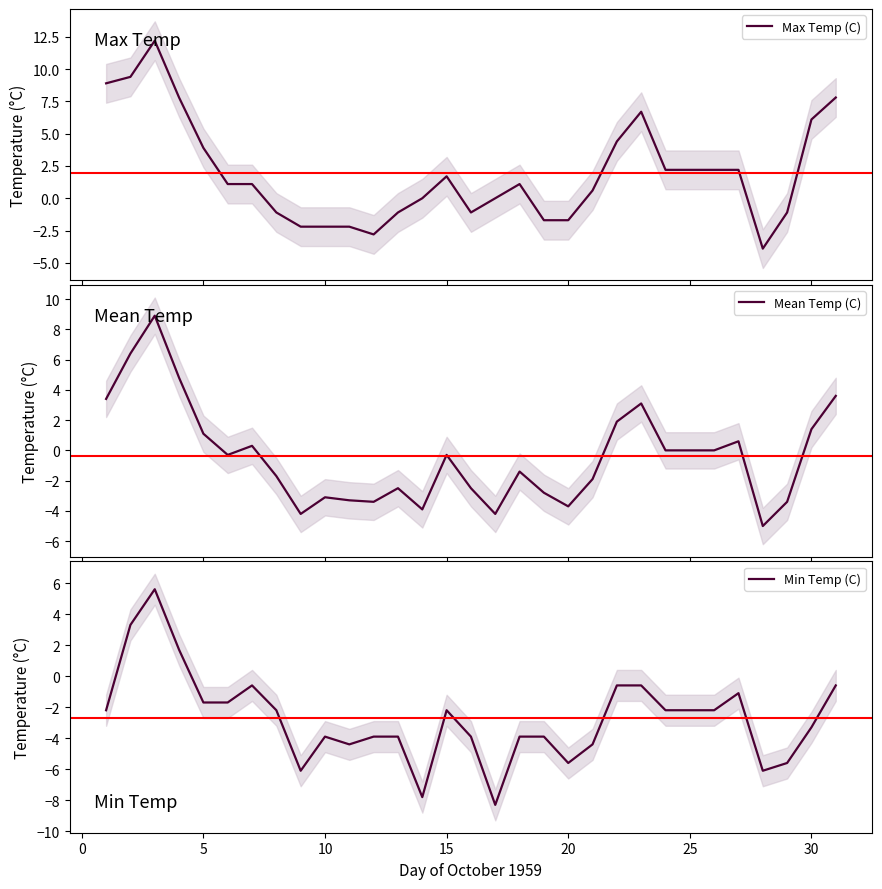

How many negative values does the Min Temp (C) series have?

28